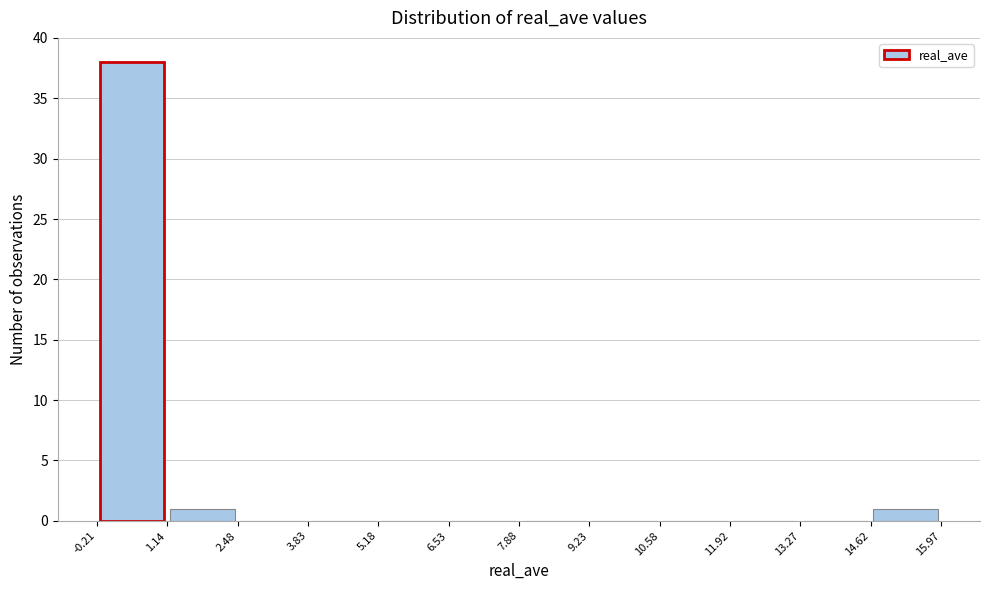

Reading left to right, list every bar in this chart as the range it spans on the x-axis followed by its height. The values are not printed on the chart, so give them approximately, as read against the axis.

-0.21 to 1.14: 38
1.14 to 2.48: 1
2.48 to 3.83: 0
3.83 to 5.18: 0
5.18 to 6.53: 0
6.53 to 7.88: 0
7.88 to 9.23: 0
9.23 to 10.58: 0
10.58 to 11.92: 0
11.92 to 13.27: 0
13.27 to 14.62: 0
14.62 to 15.97: 1